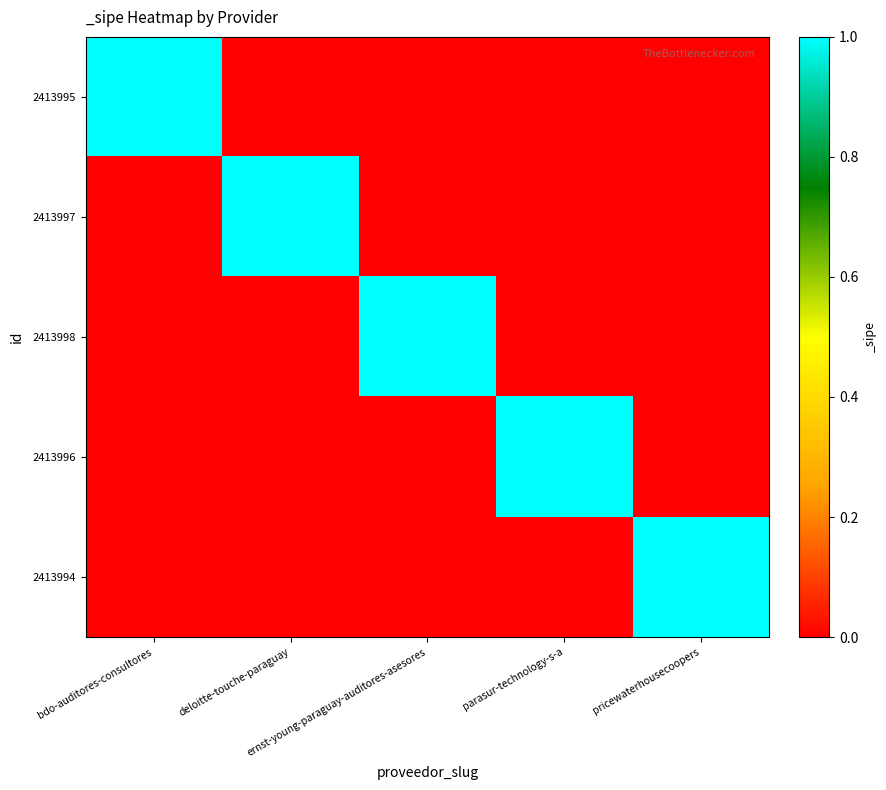

How many distinct data groups are displayed?

5